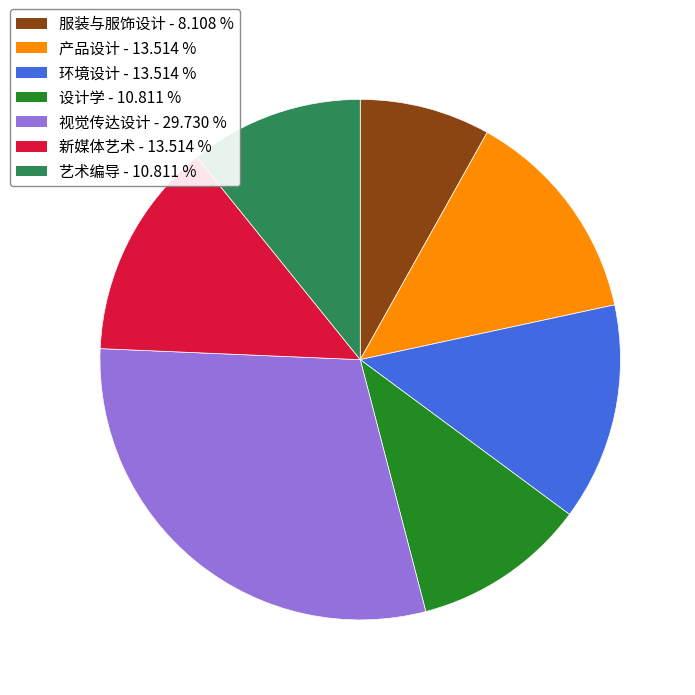

Is the sum of 视觉传达设计 and 艺术编导 greater than half?

No